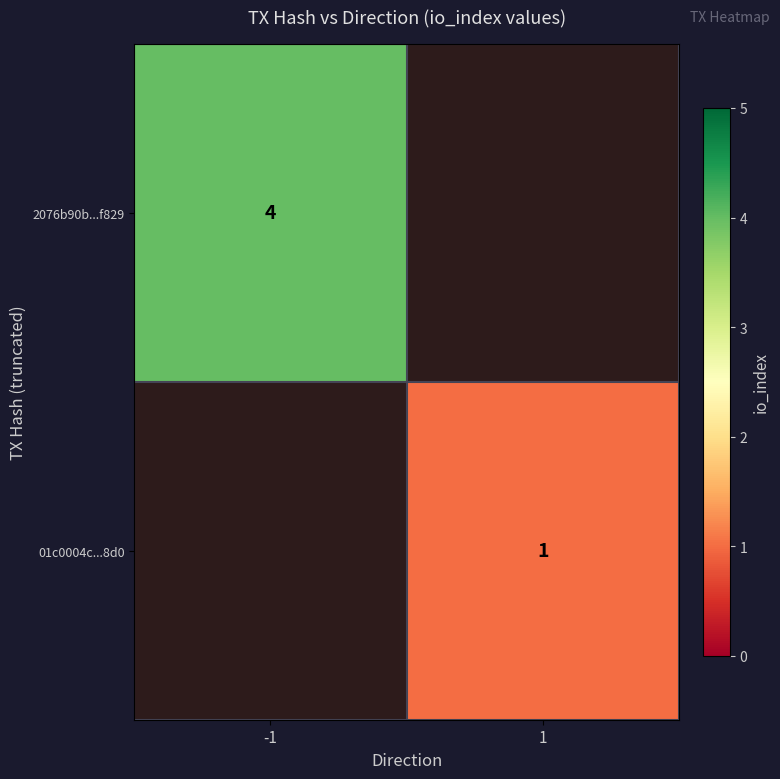

True or false: 2076b90b...f829 has a value of 7 at -1.

False